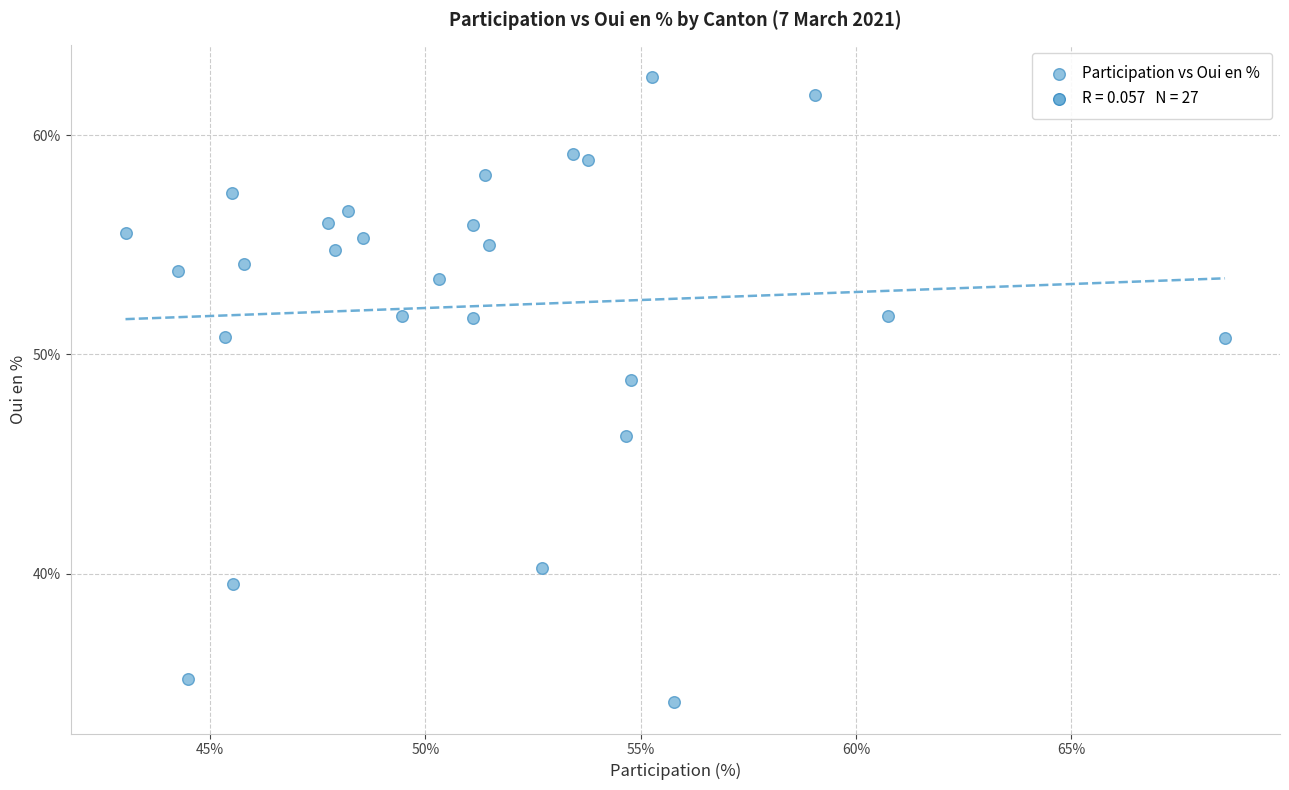

What Y value in the scatter plot is closest to 48?

48.8